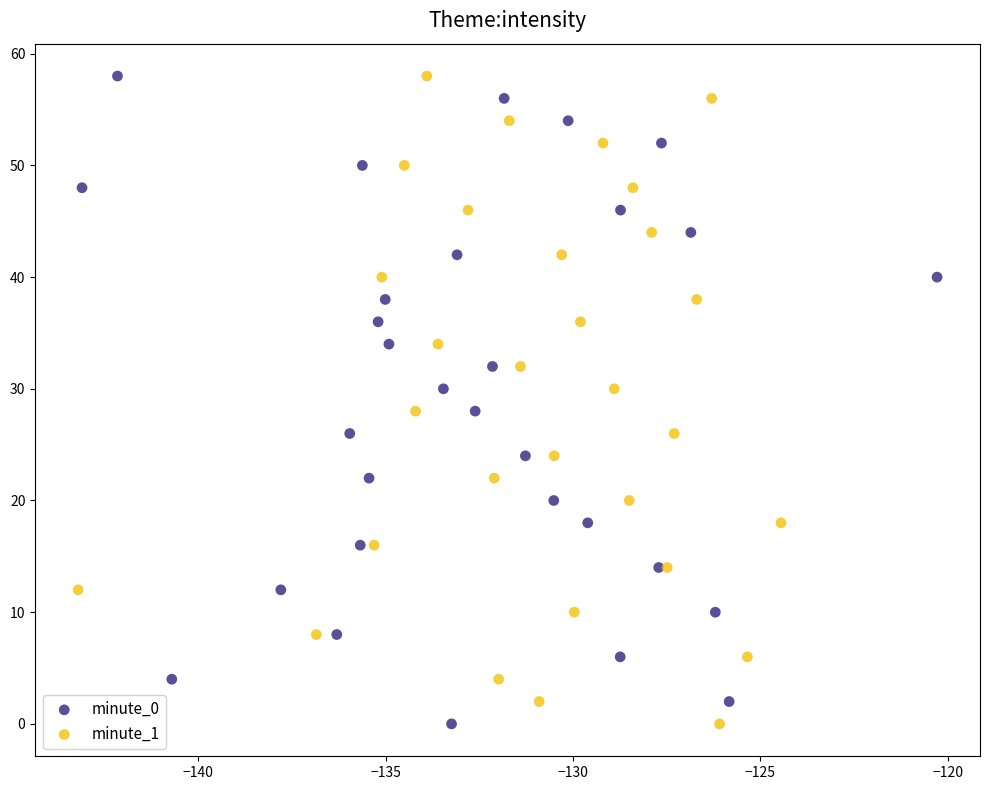

What are all the series names shown in the legend?

minute_0, minute_1